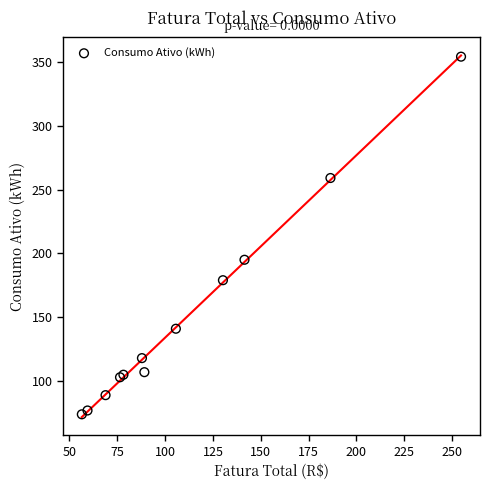

What Y value in the scatter plot is closest to 214?

195